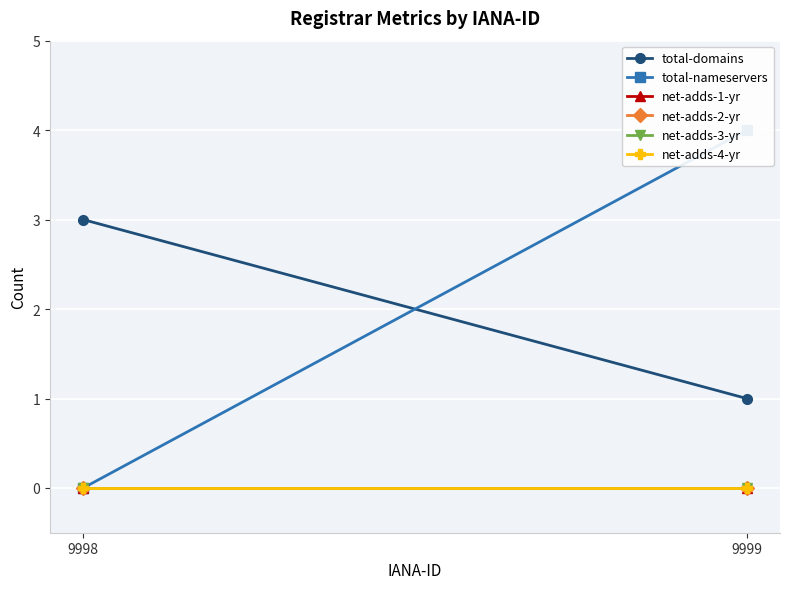

Is the value of net-adds-4-yr at 9998 greater than the value of total-nameservers at 9998?

No